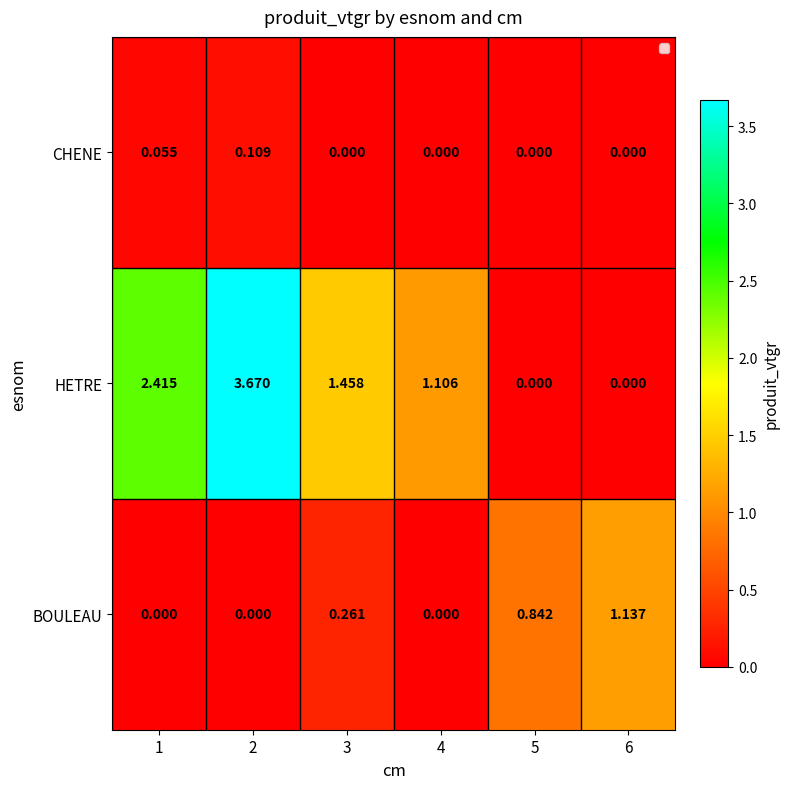

List the series in order of their overall mean, lowest first.

CHENE, BOULEAU, HETRE